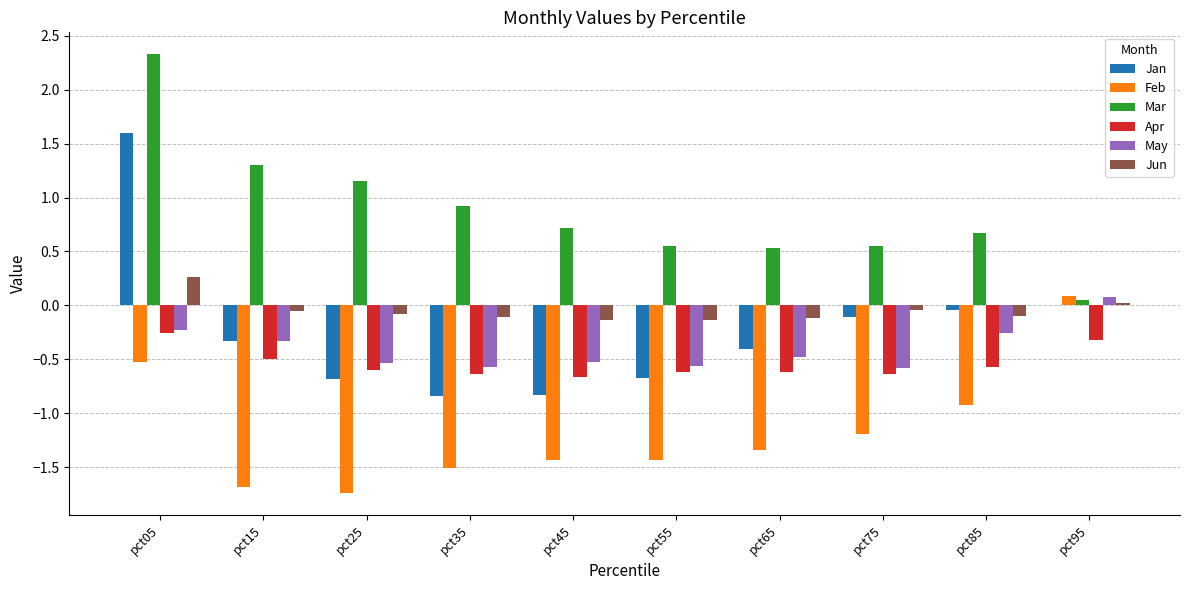

What are all the series names shown in the legend?

Jan, Feb, Mar, Apr, May, Jun